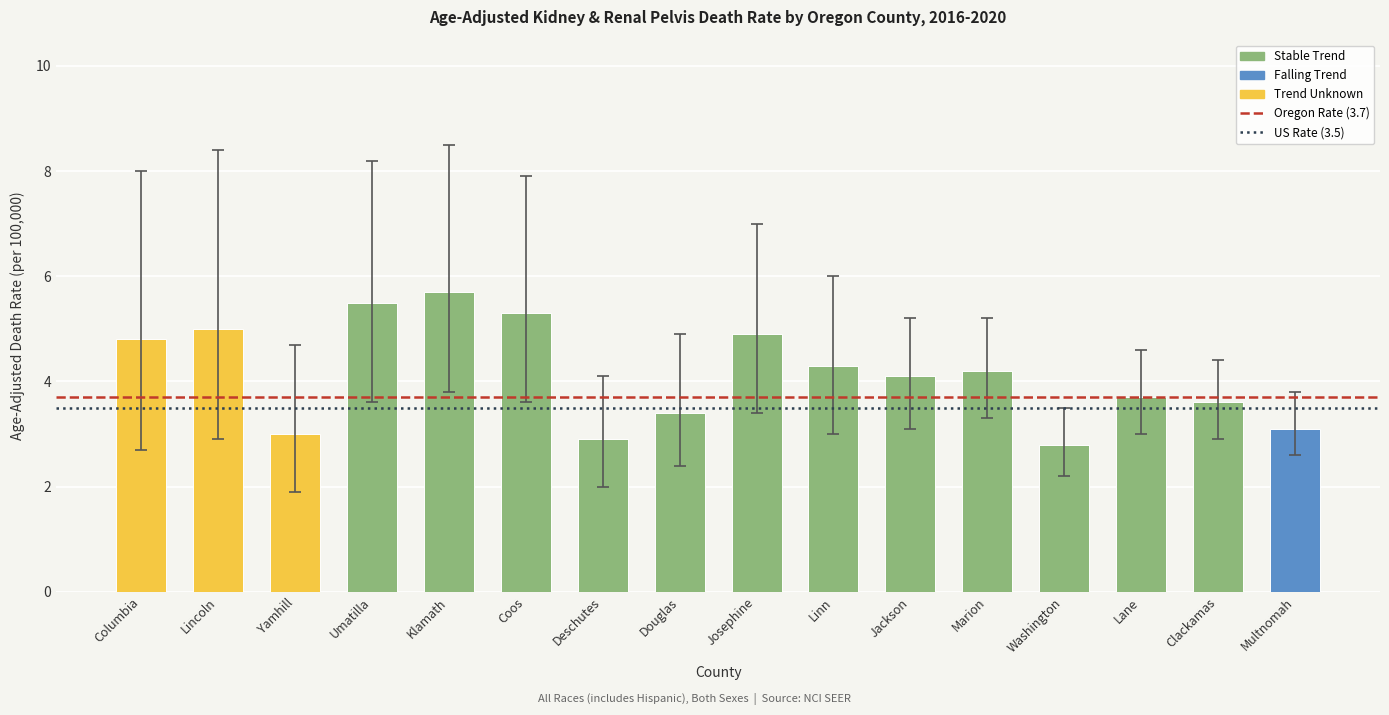

Is it true that the value at Lincoln is 5.0?

True